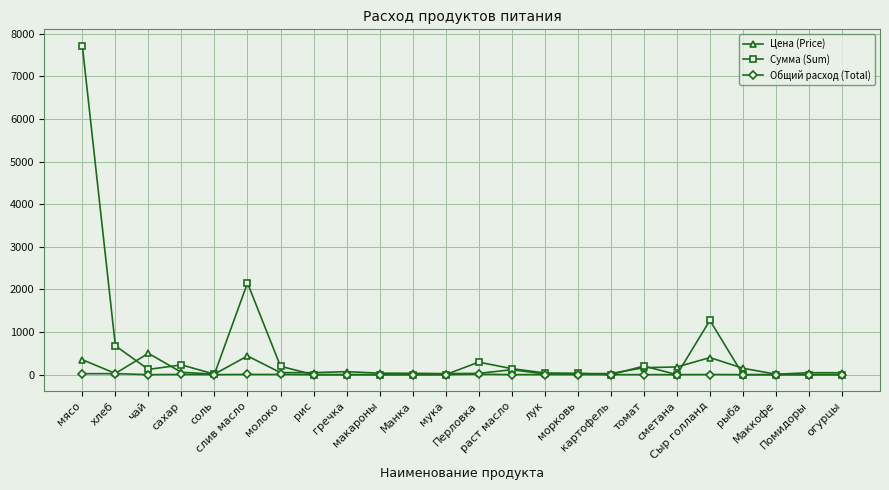

What is the difference between the second highest and second lowest values in the Цена (Price) series?

426.9